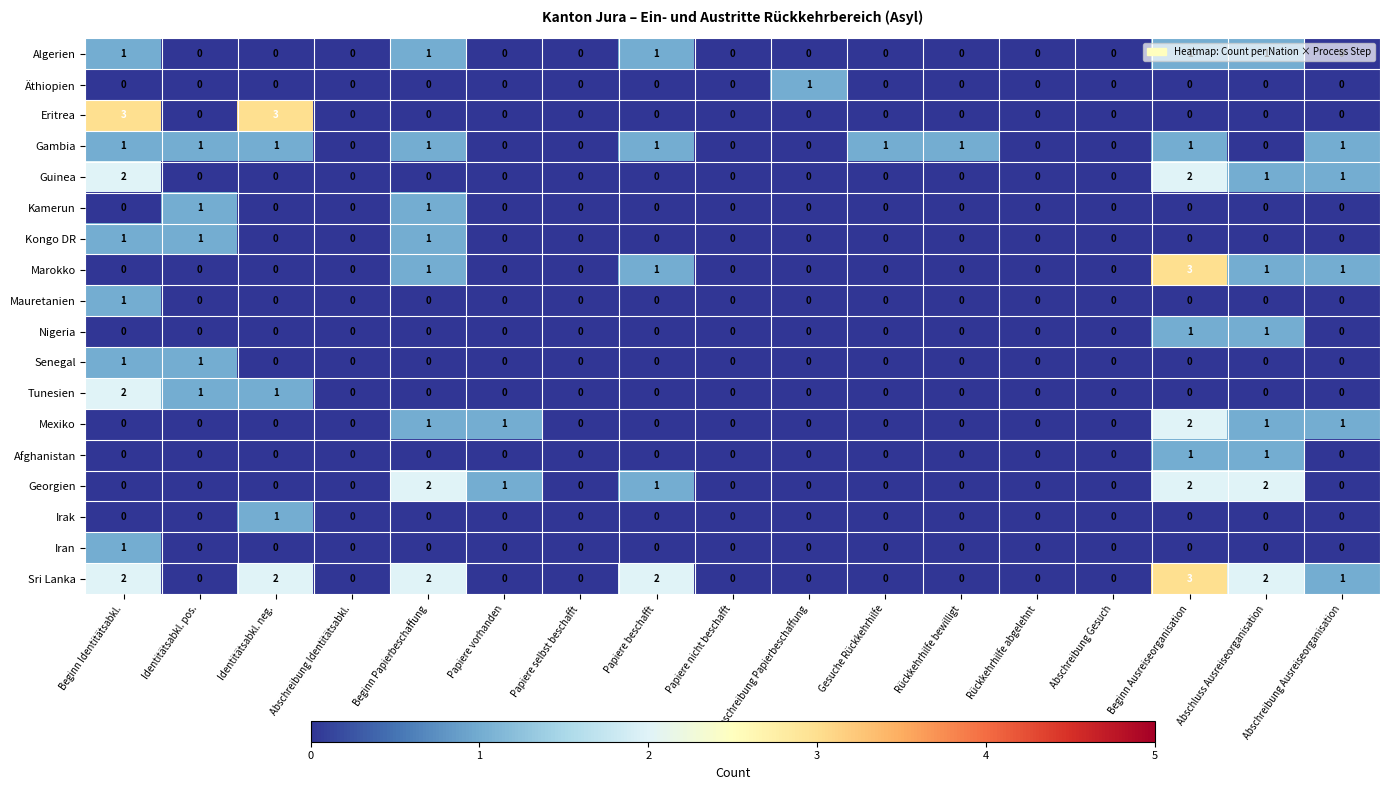

How many values in Nigeria are above zero?

2